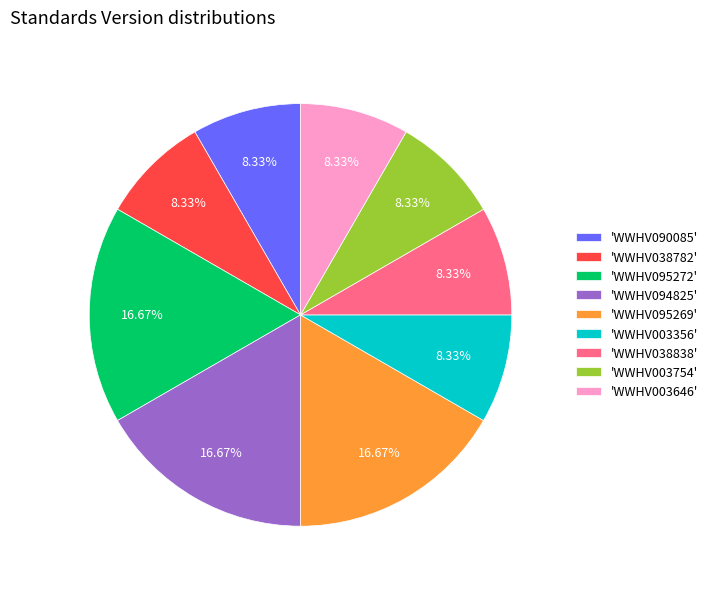

Between 'WWHV095269' and 'WWHV003754', which is larger?

'WWHV095269'